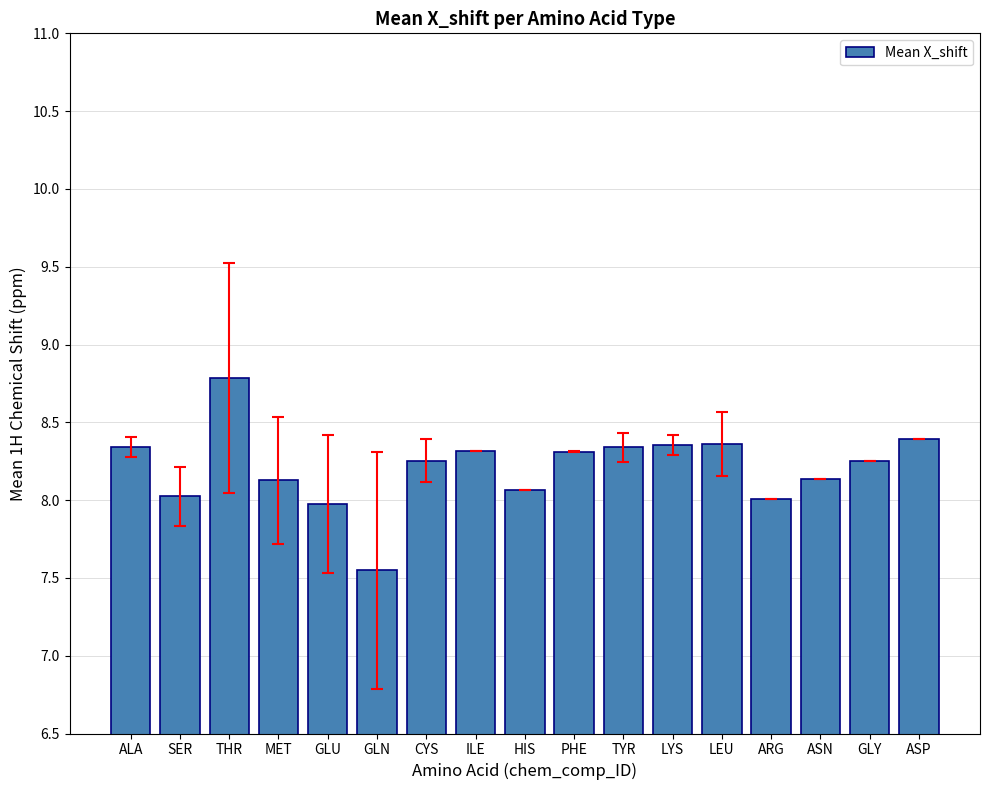

What is the ratio of the value at LEU to the value at GLY?

1.0